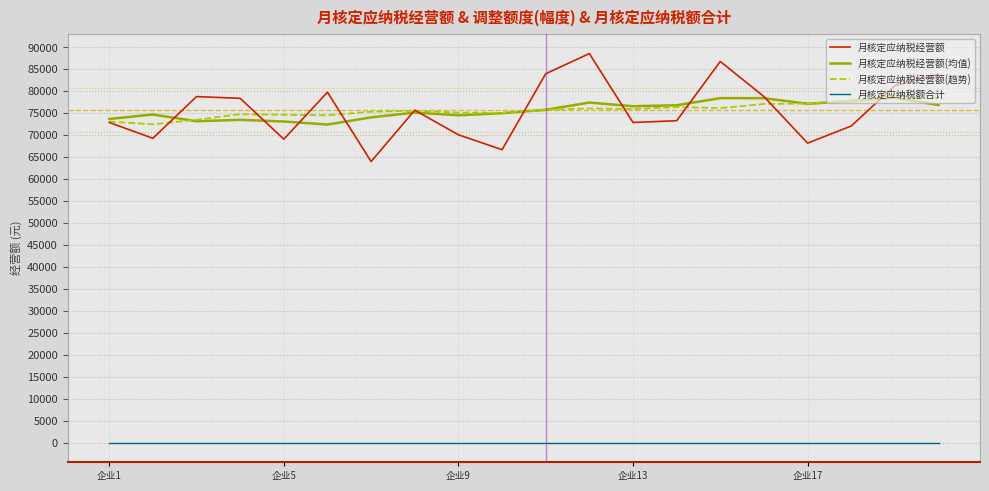

Which series has the largest range (max minus min)?

月核定应纳税经营额